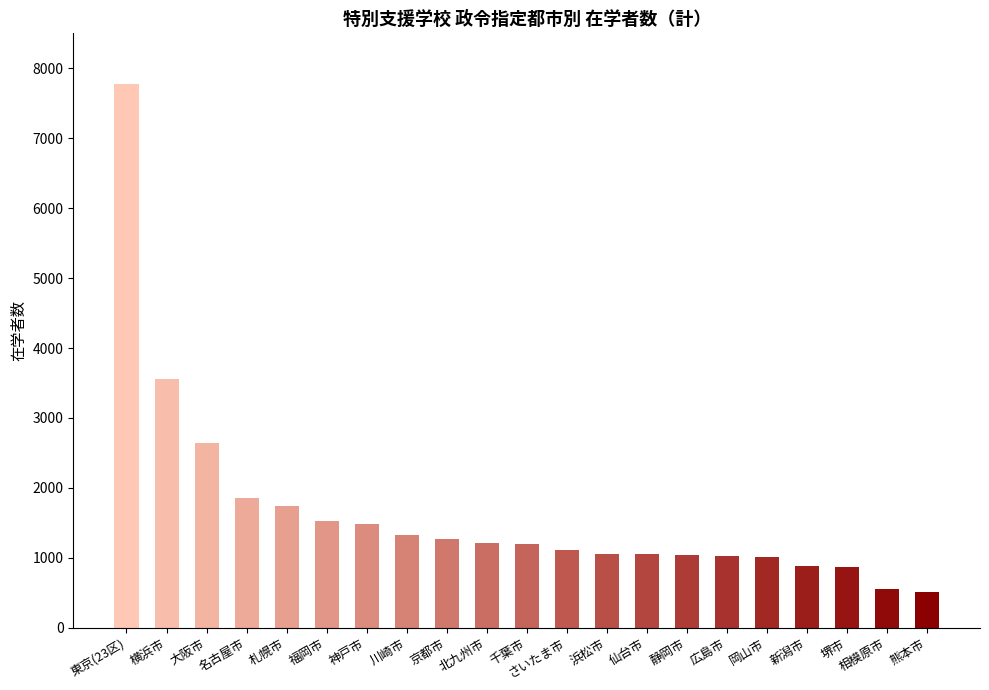

What is the average value?

1654